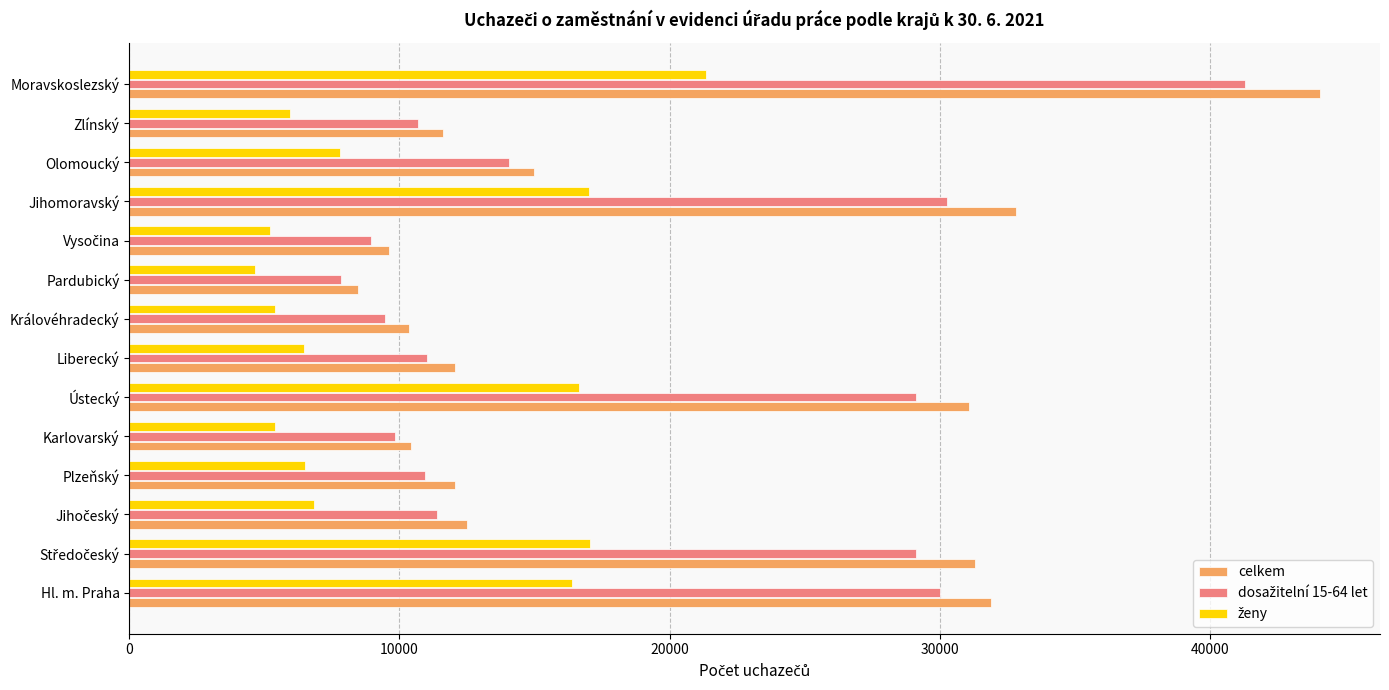

What is the lowest value of the celkem series?

8475